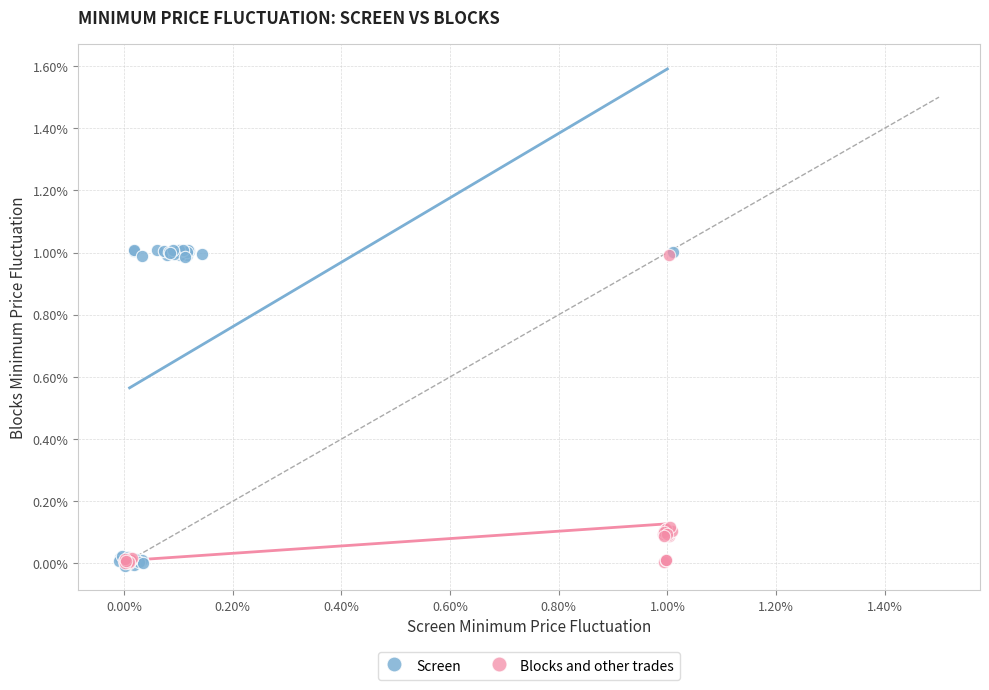

What are all the series names shown in the legend?

Screen, Blocks and other trades